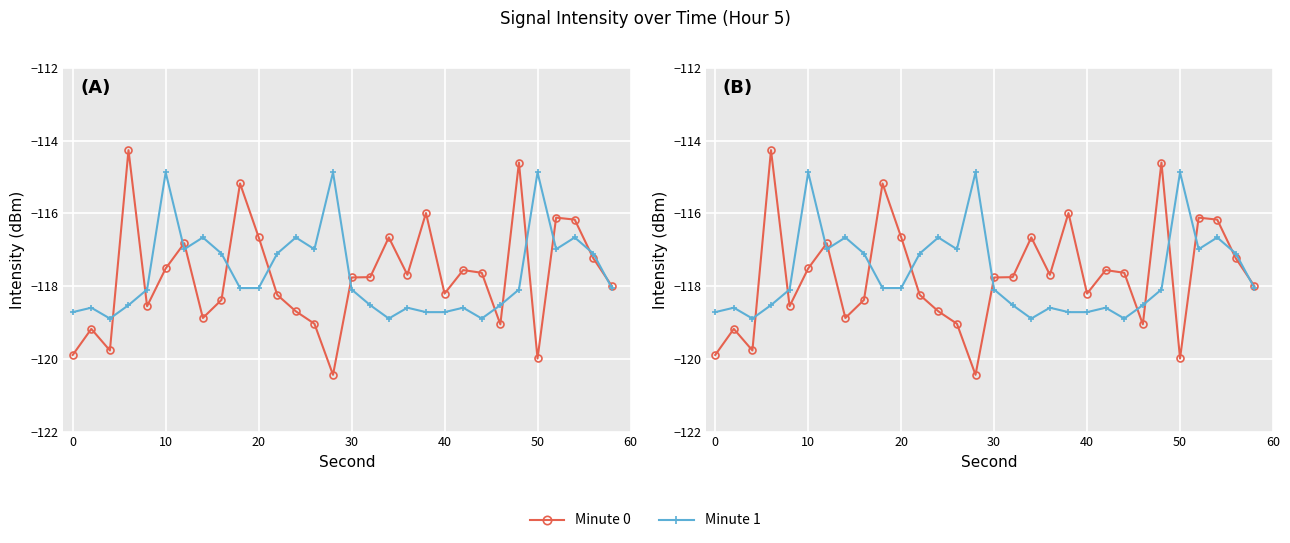

How many intersections are there between Minute 1 and Minute 0?

13